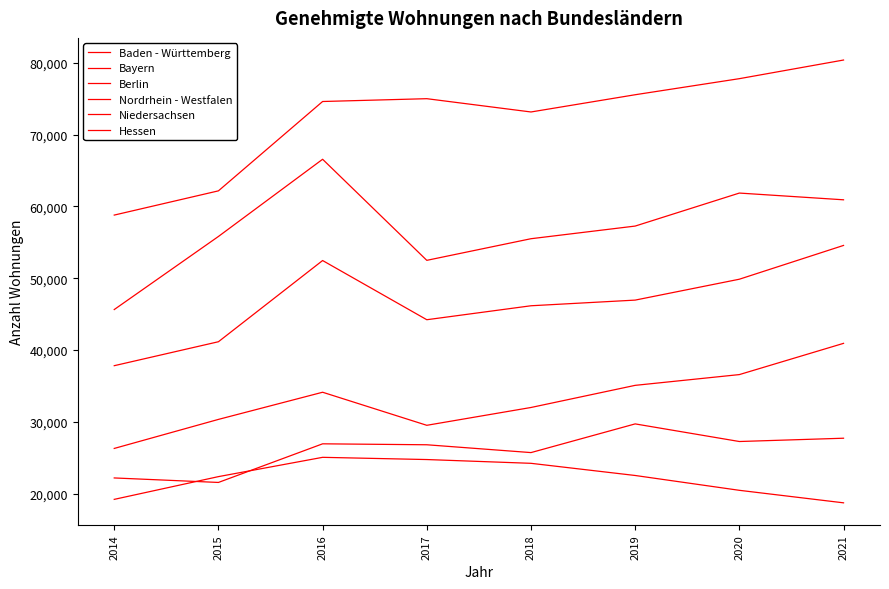

True or false: Niedersachsen and Nordrhein - Westfalen cross at least once.

False